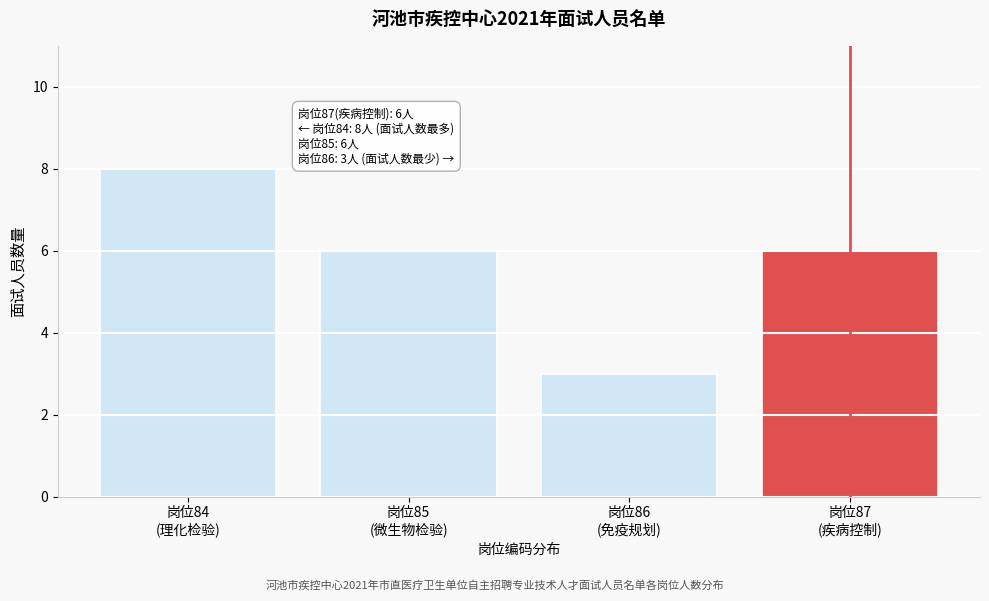

Reading left to right, extract all data points from this chart.

8	6	3	6